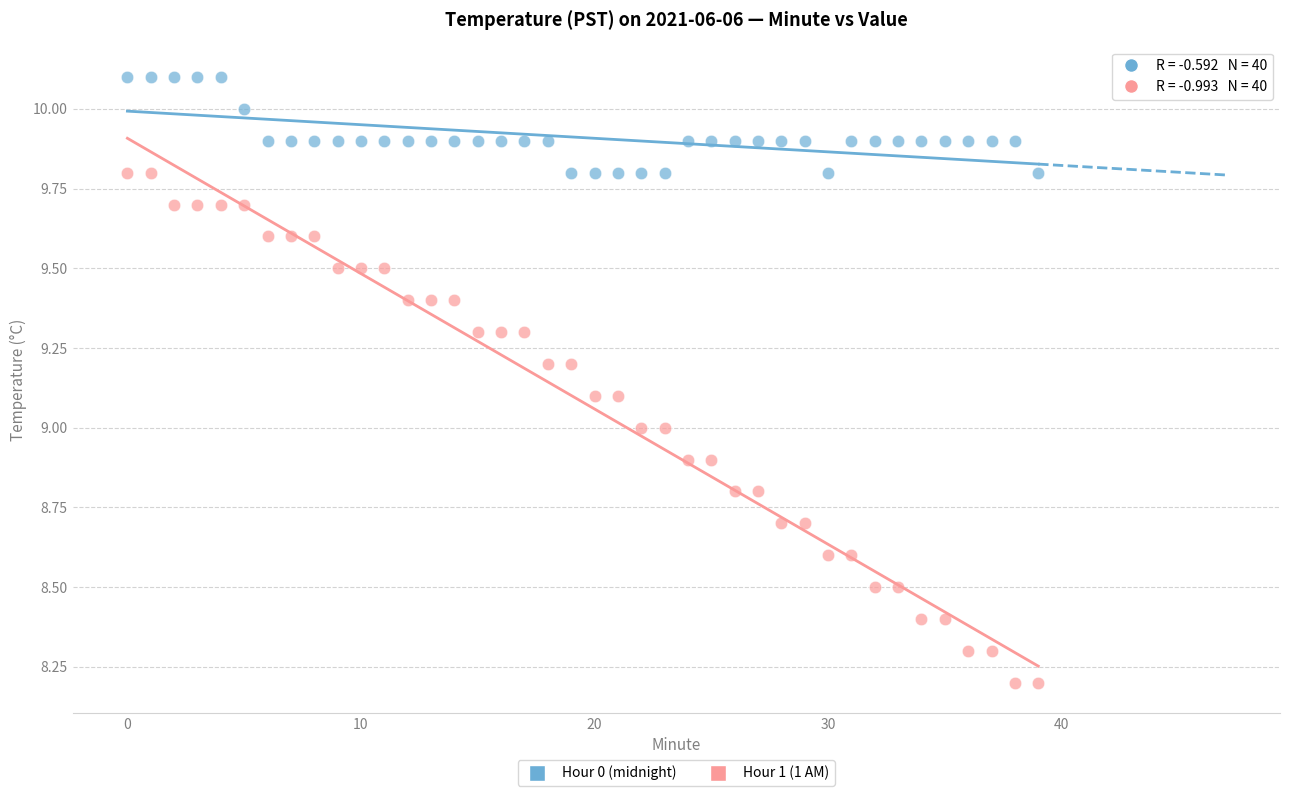

Which series has the widest spread of Y values?

Hour 1 (1 AM)